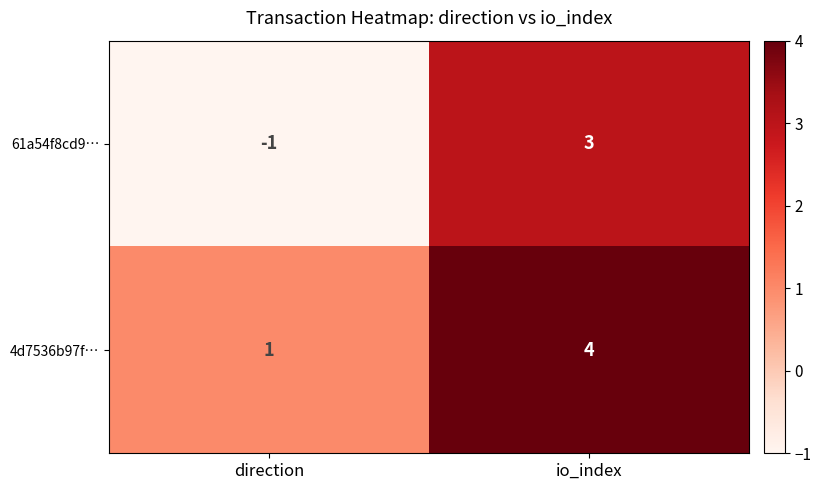

At which category is the sum across all series the highest?

io_index